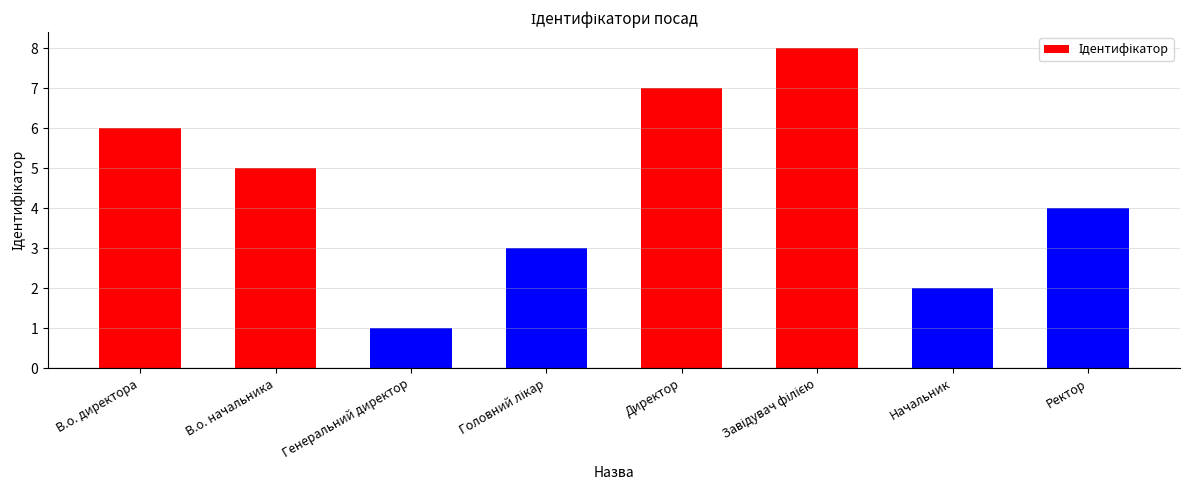

Reading left to right, extract all data points from this chart.

6	5	1	3	7	8	2	4